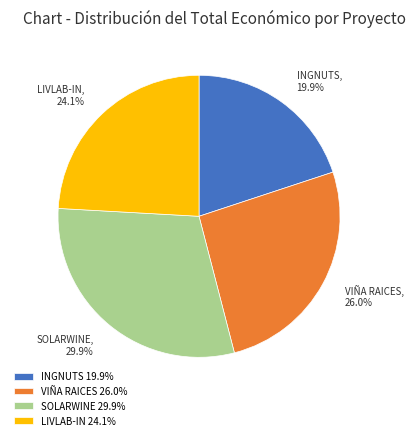

Rank the categories by value from lowest to highest.

INGNUTS, LIVLAB-IN, VIÑA RAICES, SOLARWINE